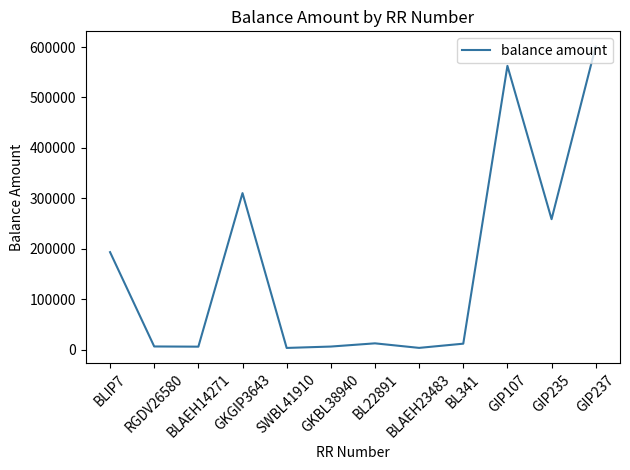

At which label is the value closest to 302347?

GKGIP3643